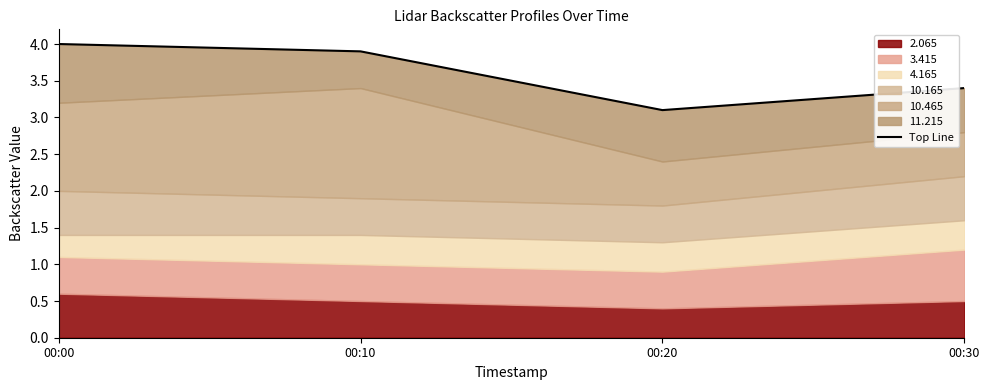

Reading left to right, transcribe all the data shown in this chart.

4.0	3.9	3.1	3.4